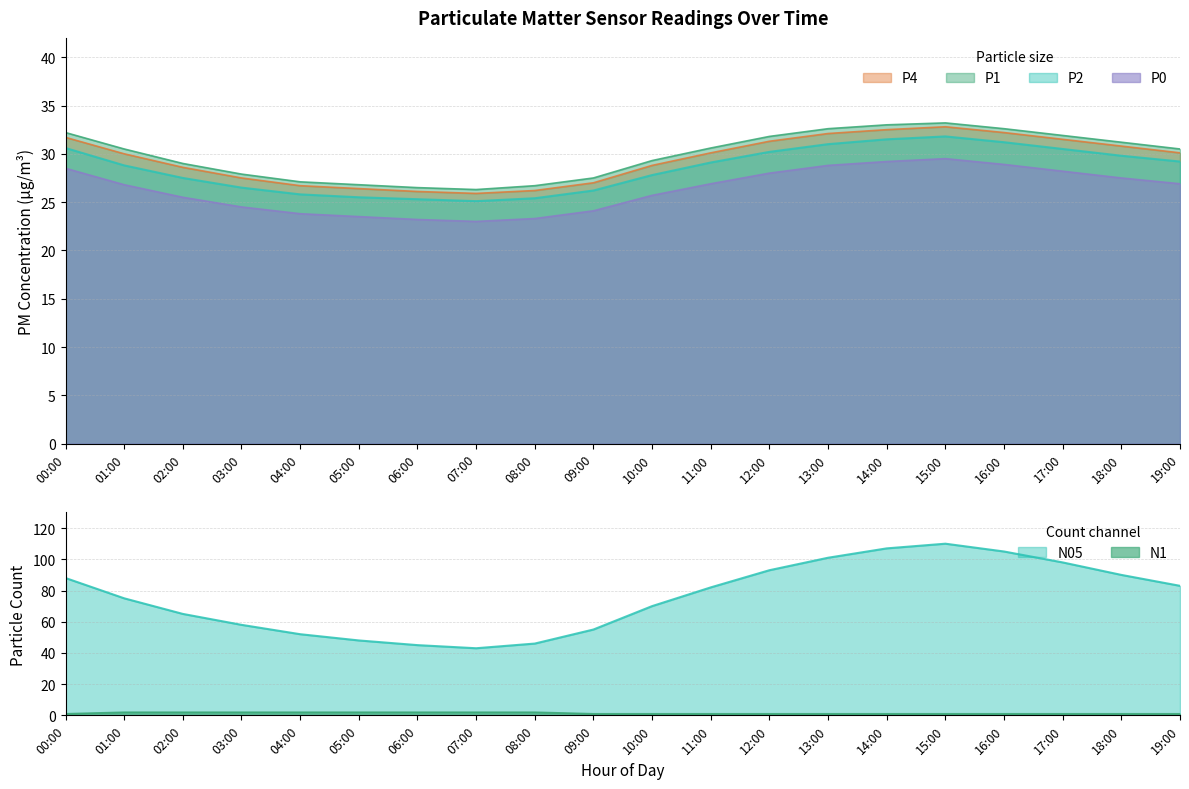

Which label corresponds to the smallest value in the chart?

07:00